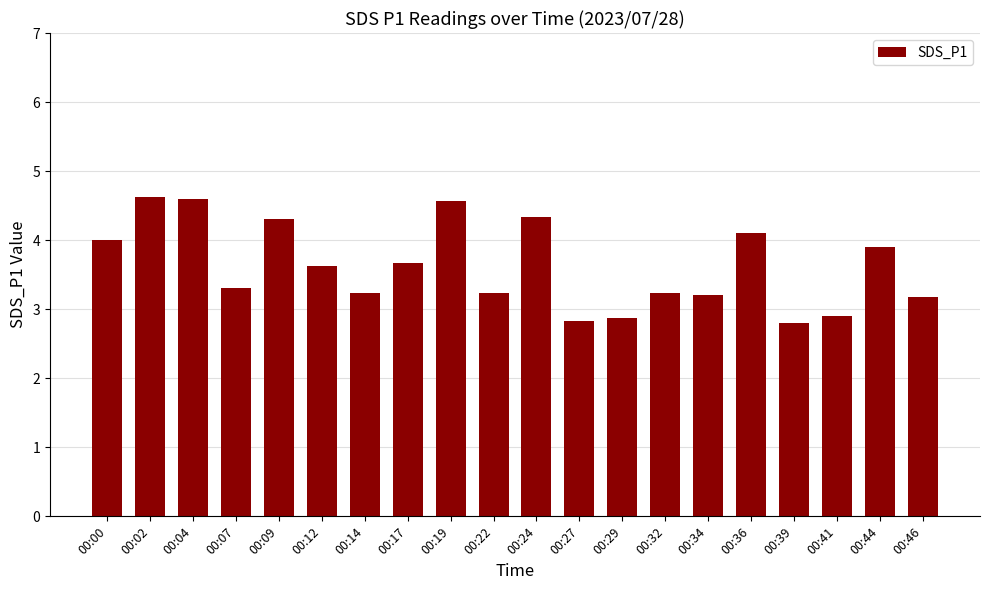

What is the greatest value displayed?

4.6